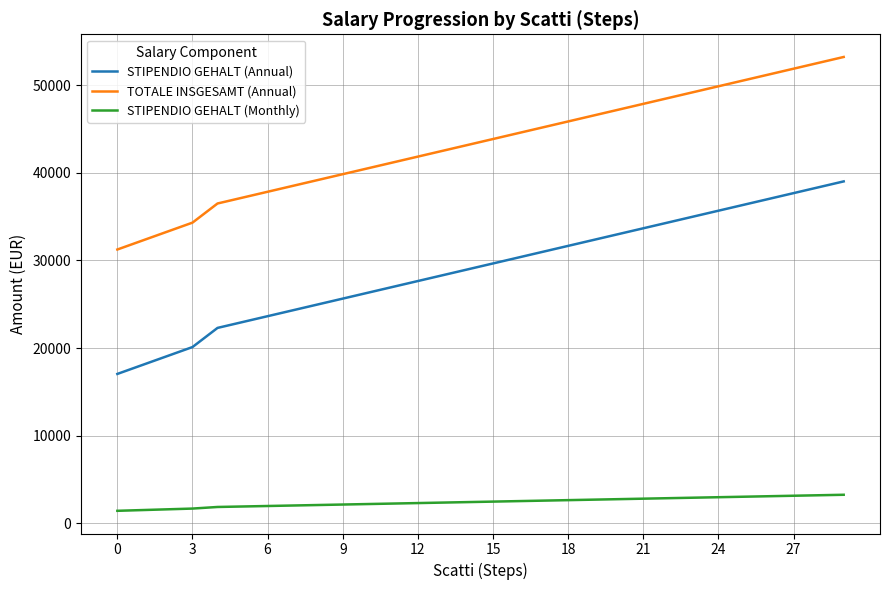

True or false: STIPENDIO GEHALT (Annual) and STIPENDIO GEHALT (Monthly) intersect in this chart.

False